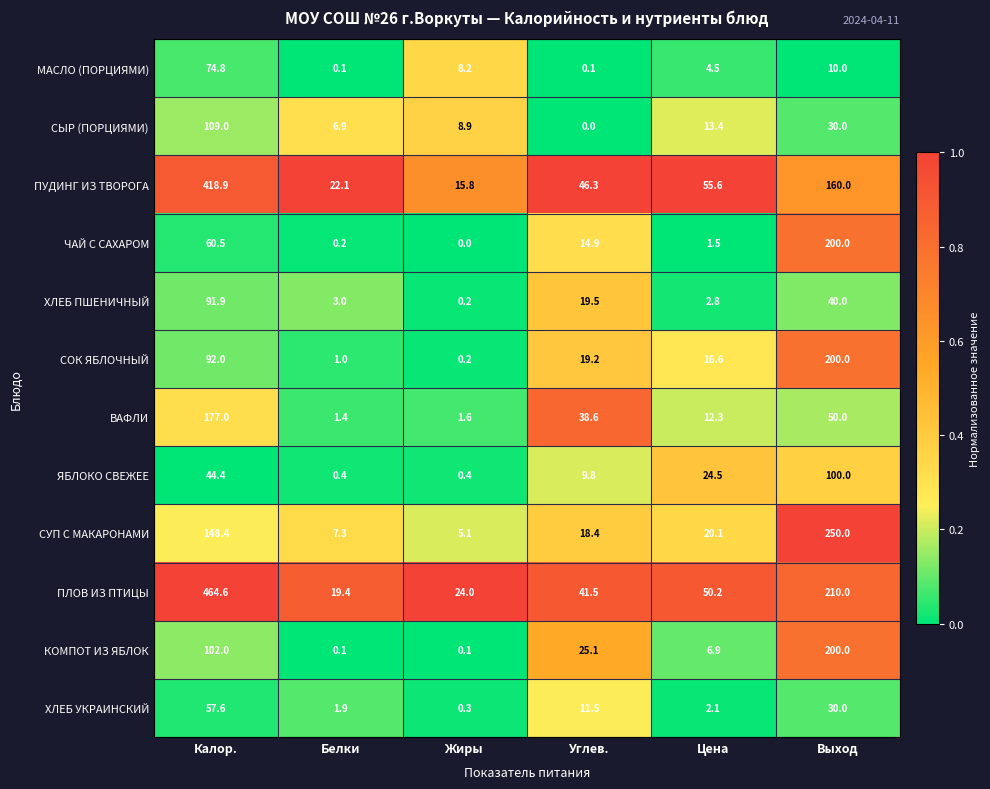

Is it true that КОМПОТ ИЗ ЯБЛОК equals 10.2 at Цена?

False